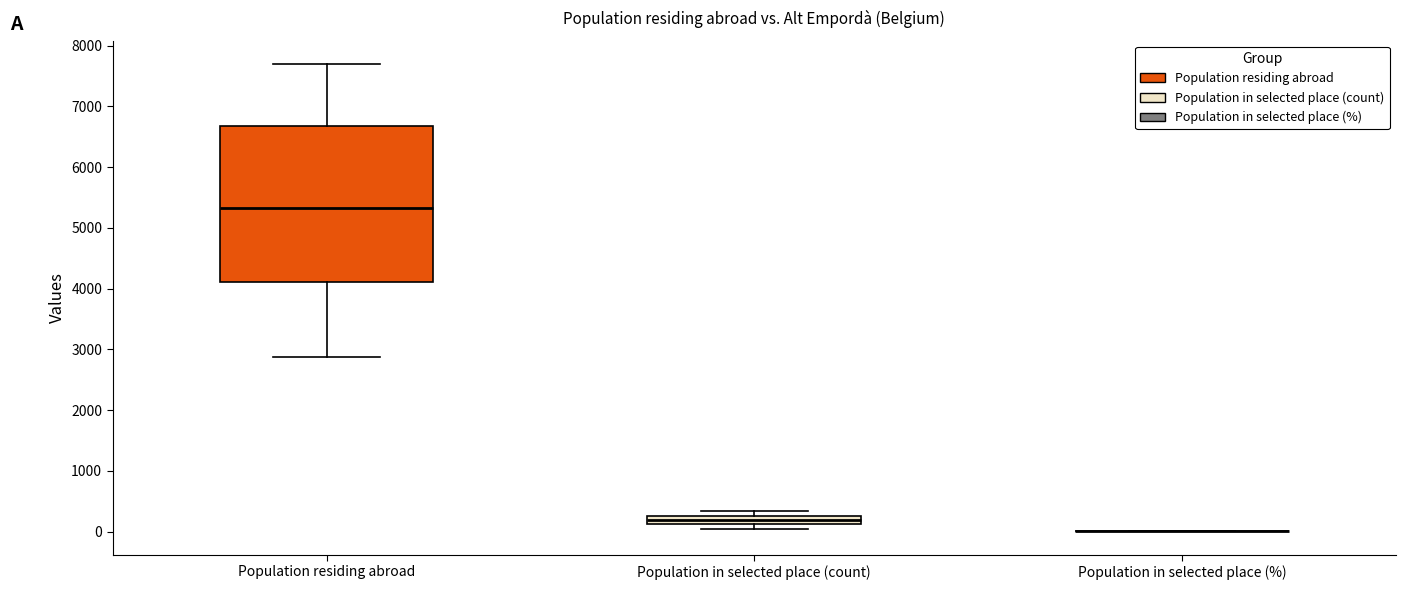

Comparing the boxes themselves (not the whiskers), which one is the tallest?

Population residing abroad